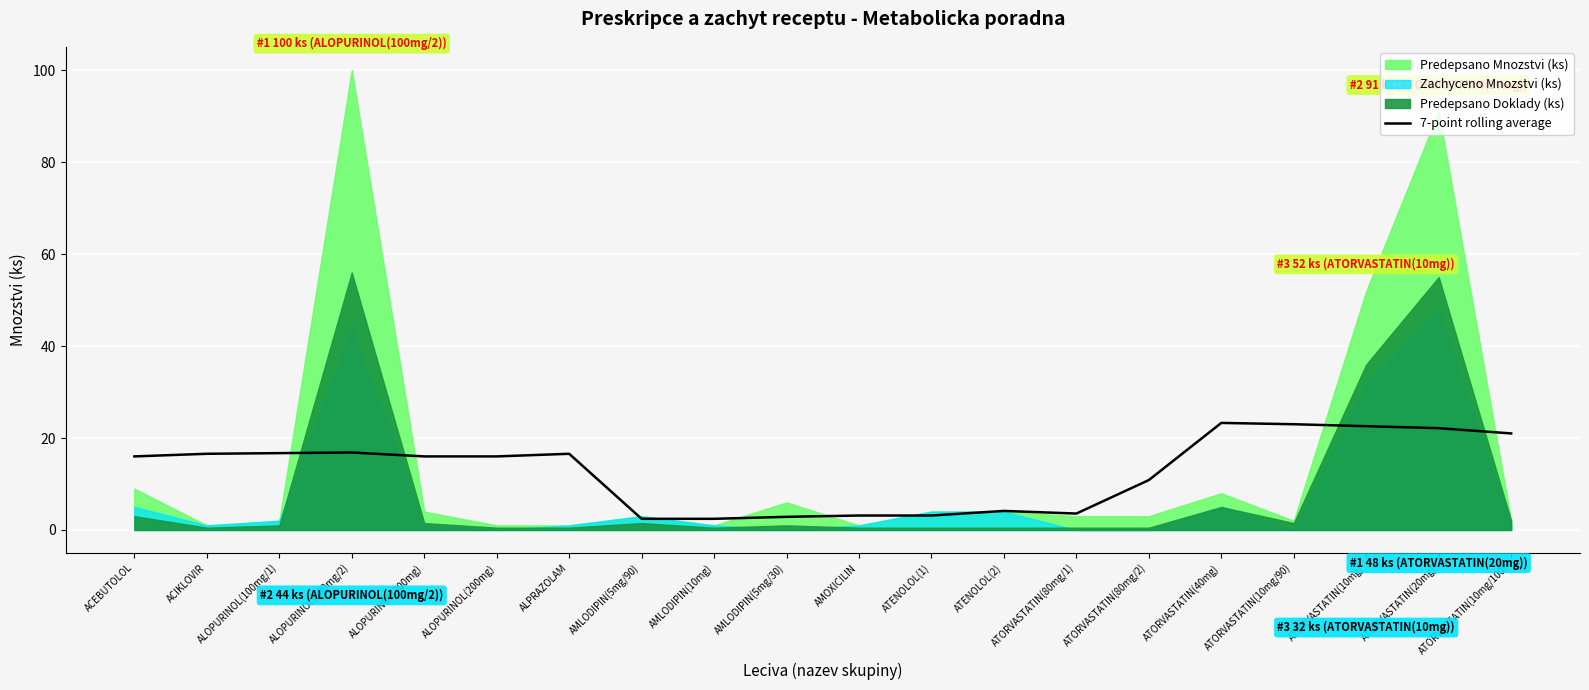

Reading right to left, transcribe all the data shown in this chart.

21.0	22.1	22.6	23.0	23.3	10.9	3.6	4.1	3.1	3.1	2.9	2.4	2.4	16.6	16.0	16.0	16.9	16.7	16.6	16.0